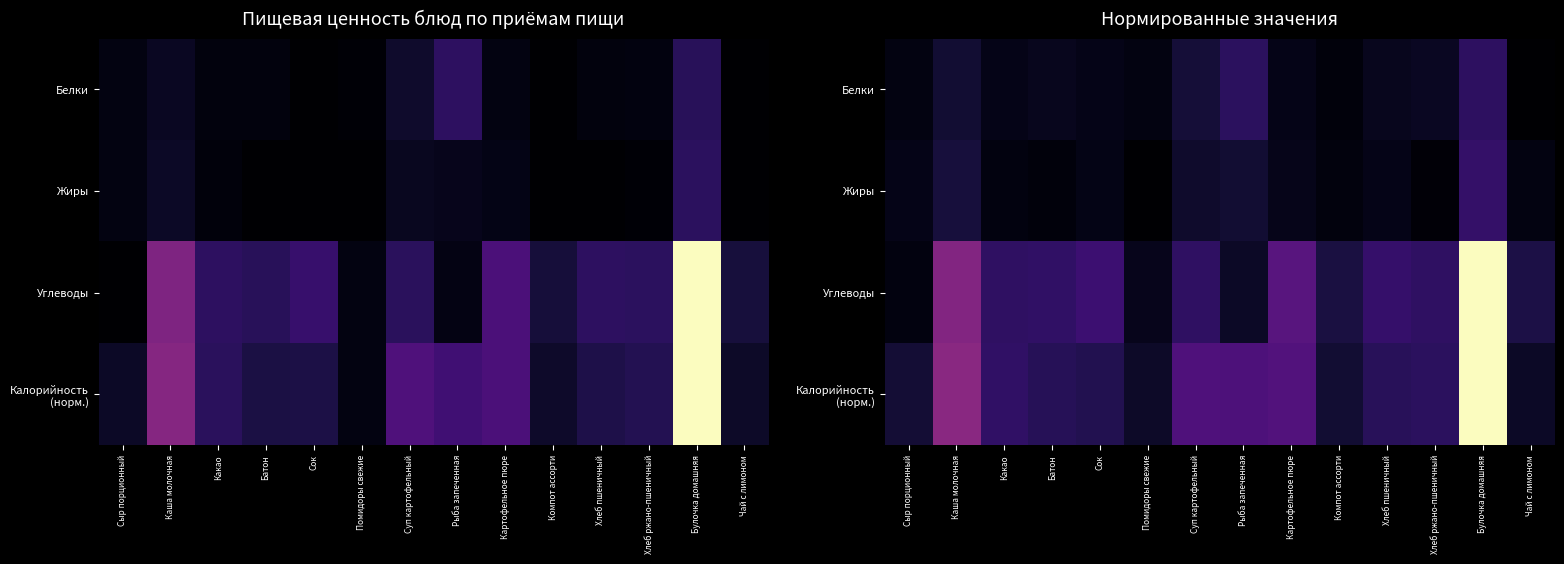

Which has a higher value, Сыр порционный or Рыба запеченная?

Рыба запеченная